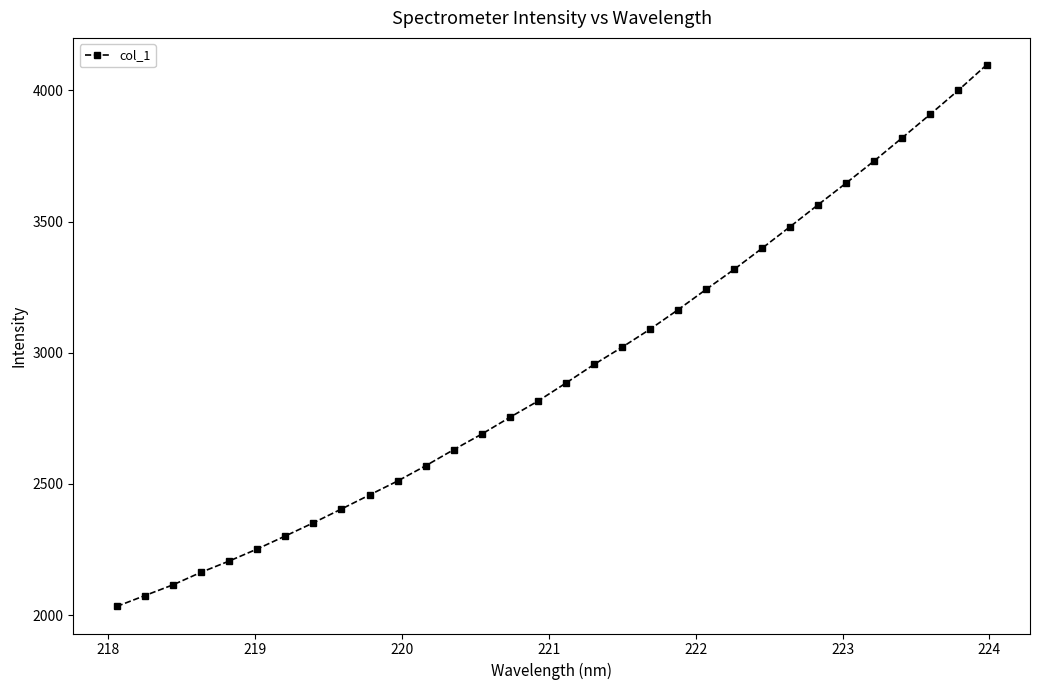

What is the difference between the second highest and minimum values?

1967.9